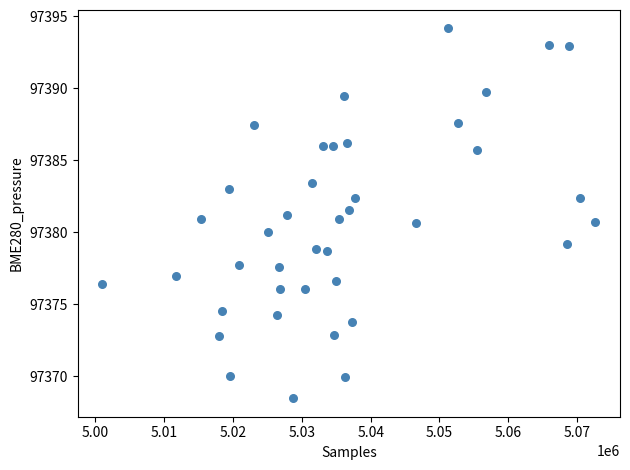

What is the range of X values (max minus min)?

71569.0